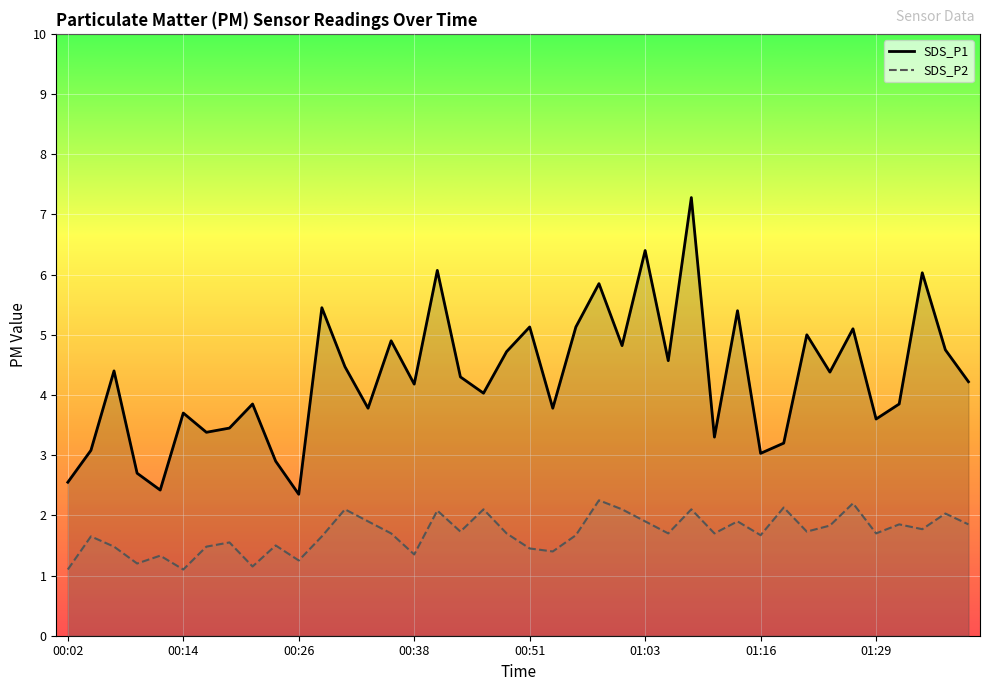

Rank the series at 00:38 from lowest to highest value.

SDS_P2, SDS_P1